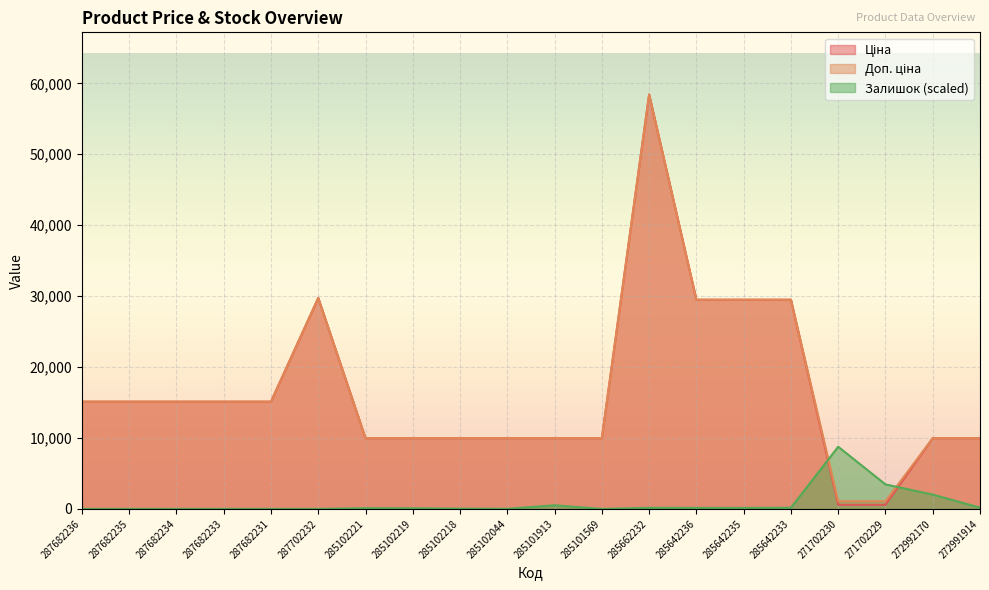

What is the label of the 17th point from the left?

271702230